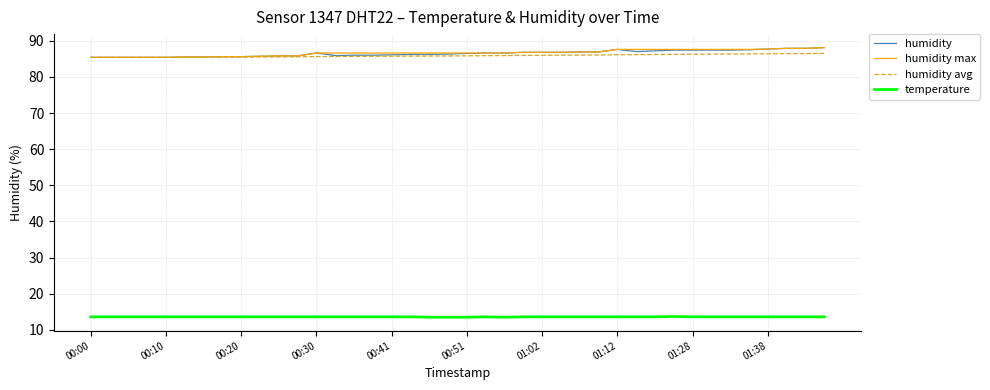

True or false: temperature and humidity intersect in this chart.

False